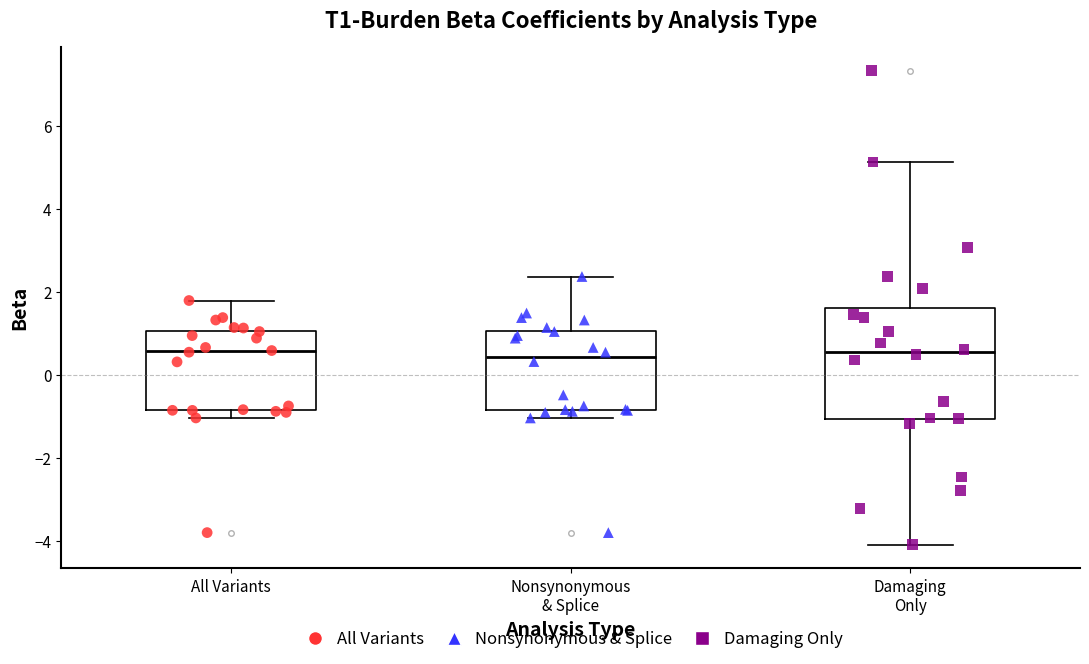

Reading left to right, transcribe this box plot: for each box, give where its median line is, the range the box spans, and where its two whiskers end, as read against the y-axis. The values are not printed on the chart, so give them approximately, as read against the axis.

All Variants: median 0.6, box -0.8 to 1.0, whiskers -1.0 to 1.8
Nonsynonymous & Splice: median 0.4, box -0.8 to 1.0, whiskers -1.0 to 2.4
Damaging Only: median 0.6, box -1.0 to 1.6, whiskers -4.0 to 5.2